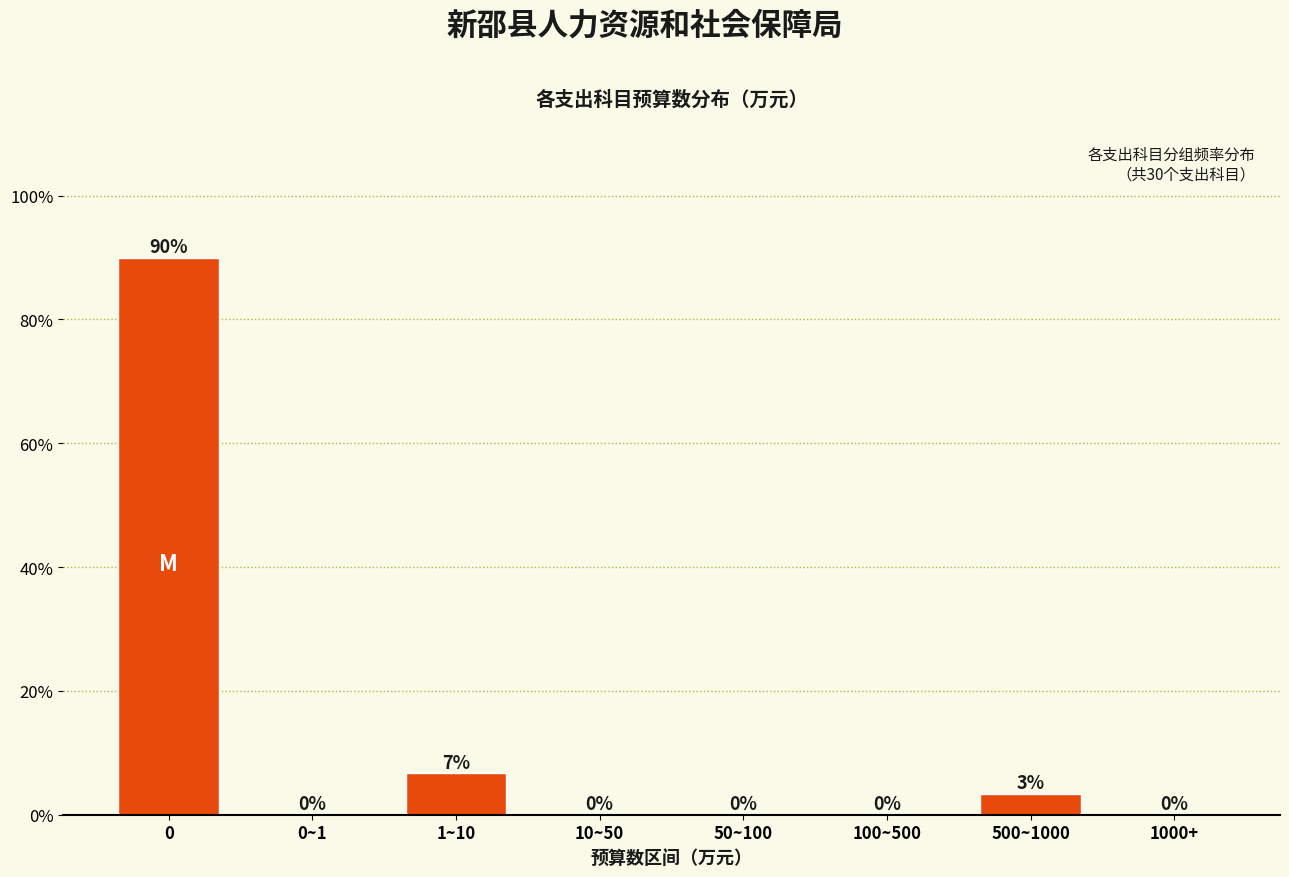

What is the sum of all values?

100.0